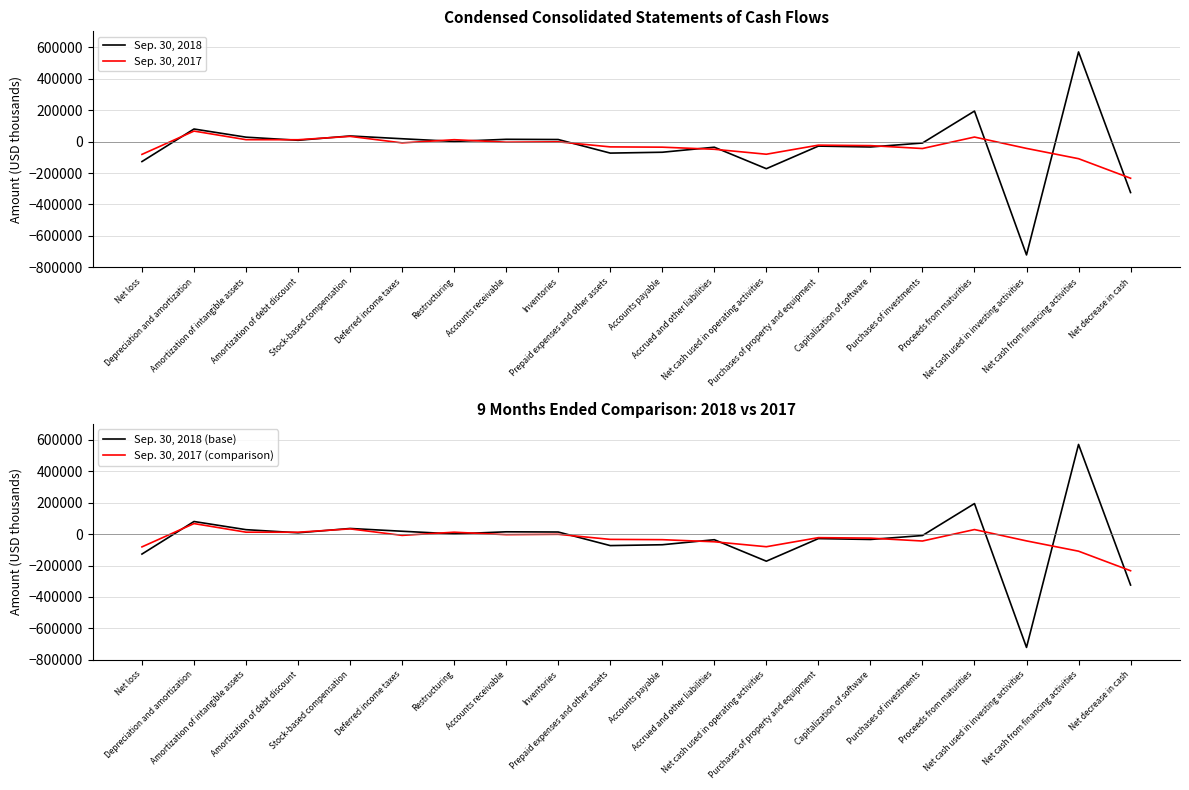

What is the difference between the second highest and minimum values in the Sep. 30, 2017 (comparison) series?

265975